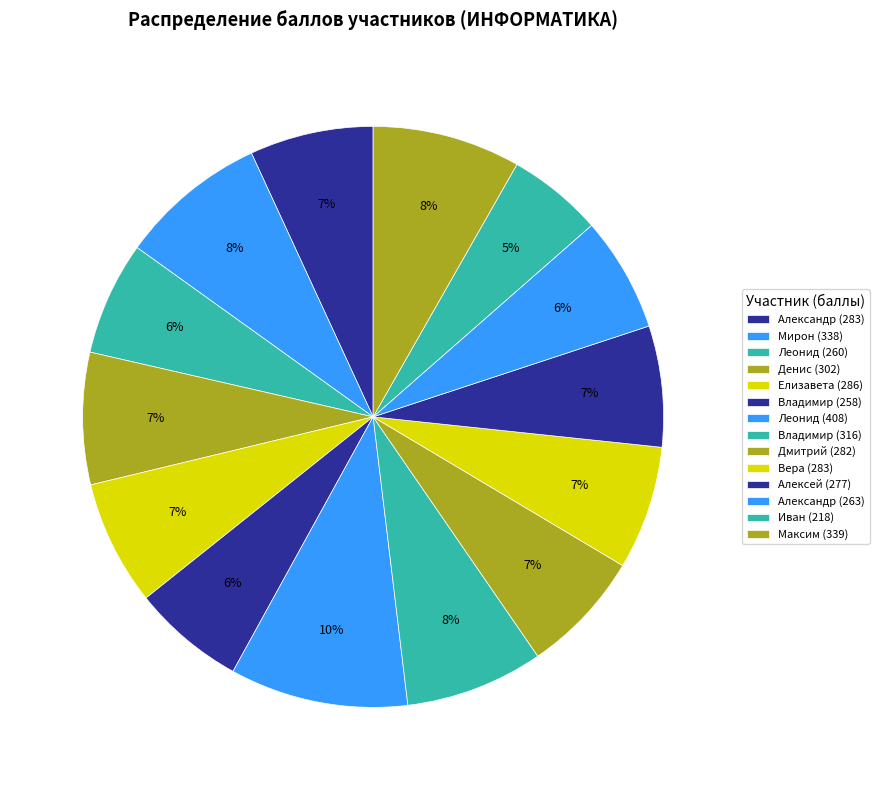

Count the number of slices in the pie.

14